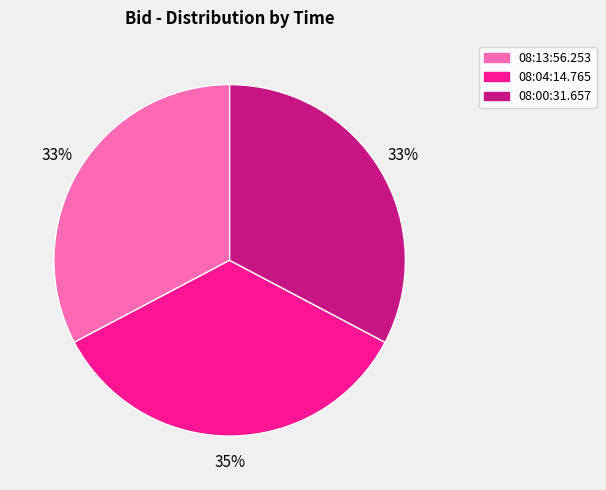

Count the number of slices in the pie.

3